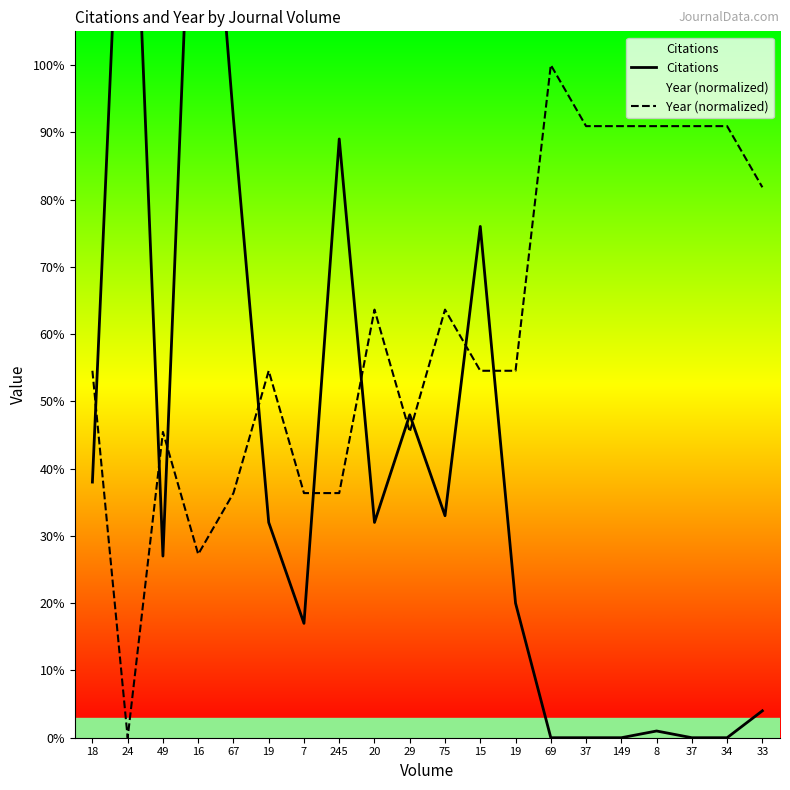

Which series has the widest spread of values?

Citations